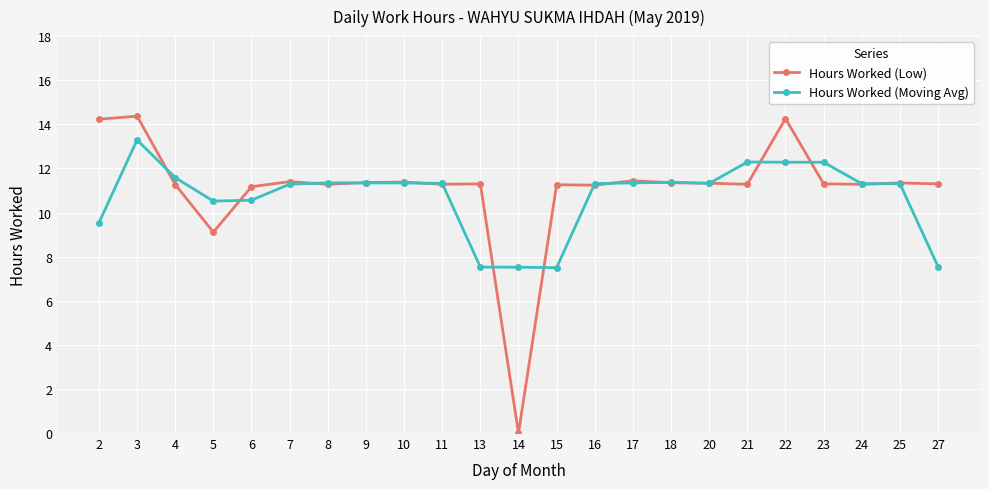

How many values in the Hours Worked (Low) series are below 11?

2